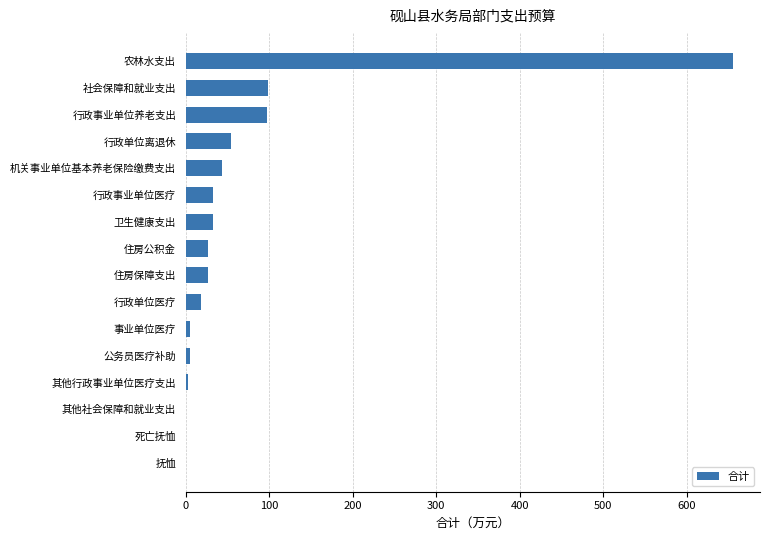

Approximately how many times larger is the value at 行政单位医疗 compared to 住房公积金?

0.7